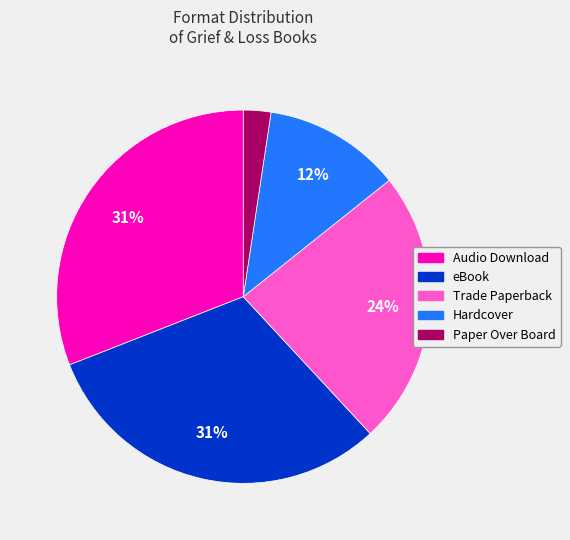

Count the number of slices in the pie.

5